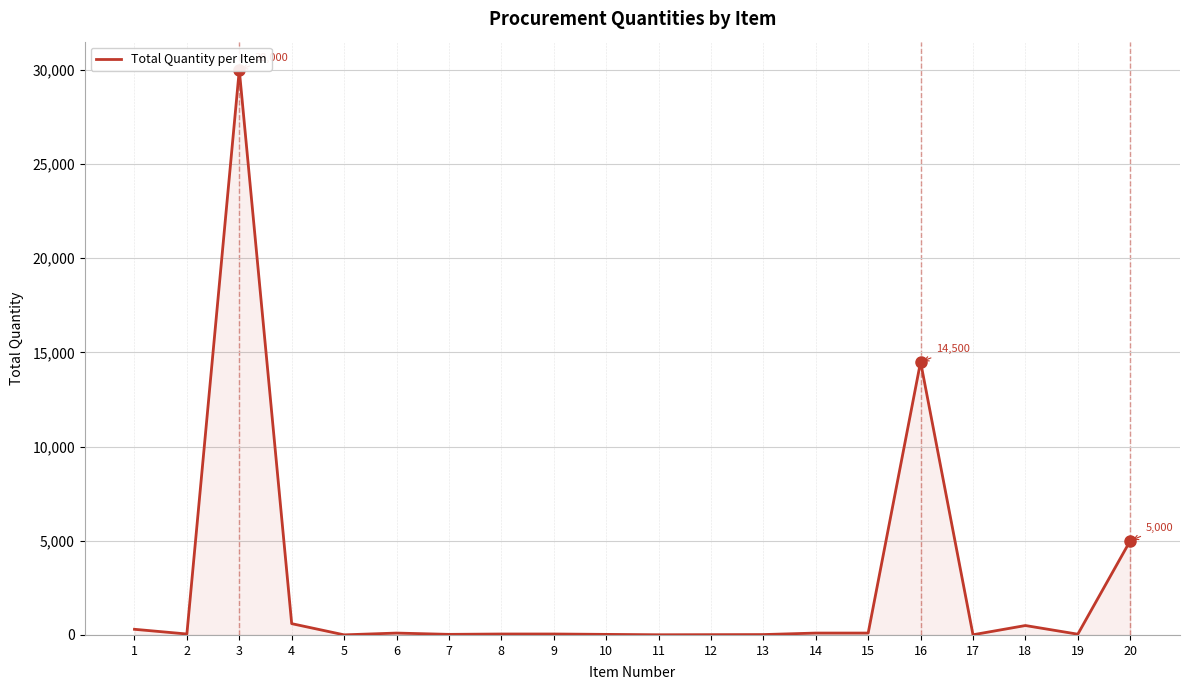

Approximately how many times larger is the value at 17 compared to 10?

0.3